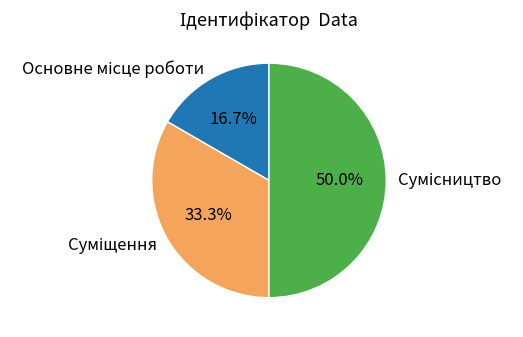

How many segments does this pie chart have?

3